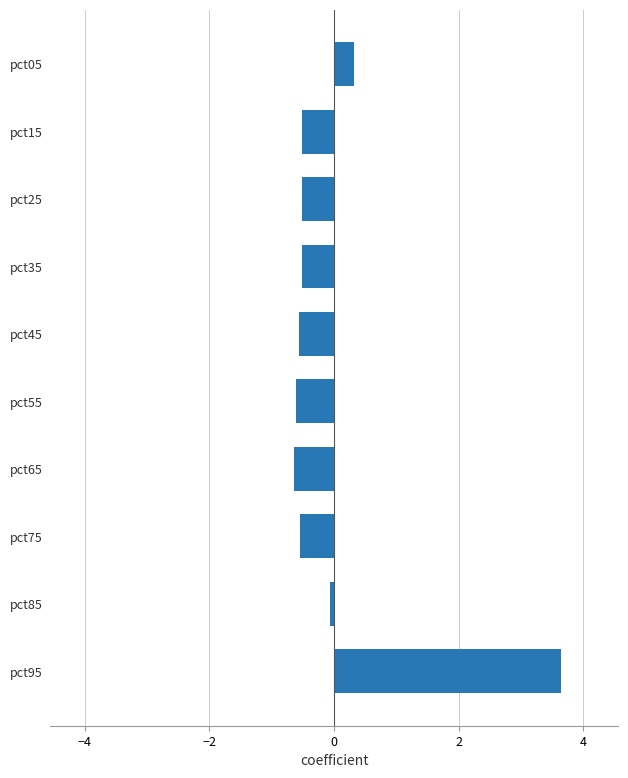

Between pct75 and pct05, which is larger?

pct05